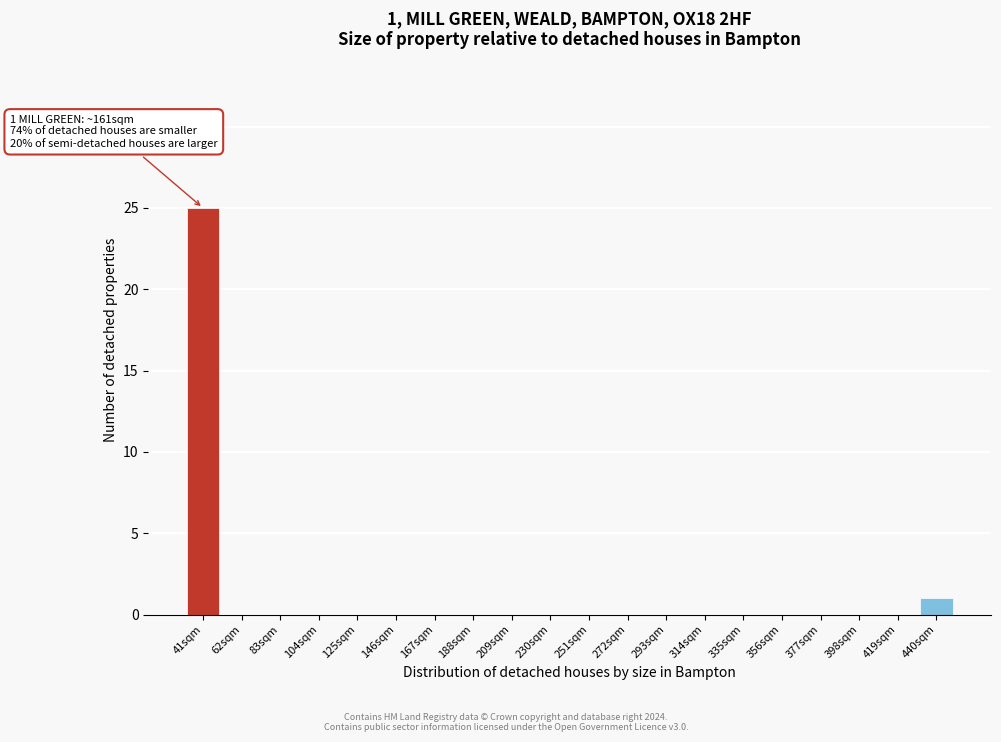

Reading left to right, transcribe all the data shown in this chart.

41sqm=25	62sqm=0	83sqm=0	104sqm=0	125sqm=0	146sqm=0	167sqm=0	188sqm=0	209sqm=0	230sqm=0	251sqm=0	272sqm=0	293sqm=0	314sqm=0	335sqm=0	356sqm=0	377sqm=0	398sqm=0	419sqm=0	440sqm=1